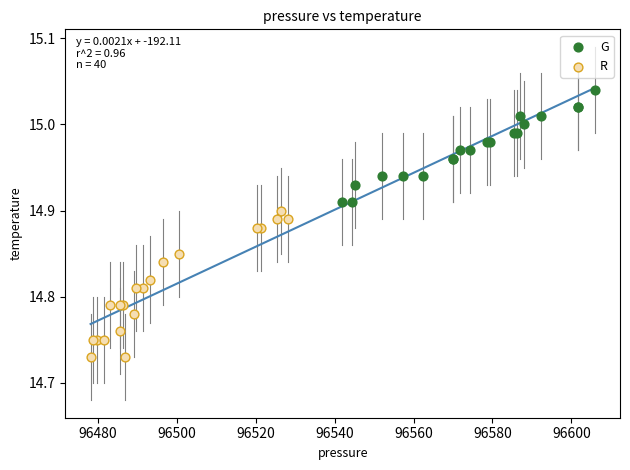

What are all the series names shown in the legend?

G, R